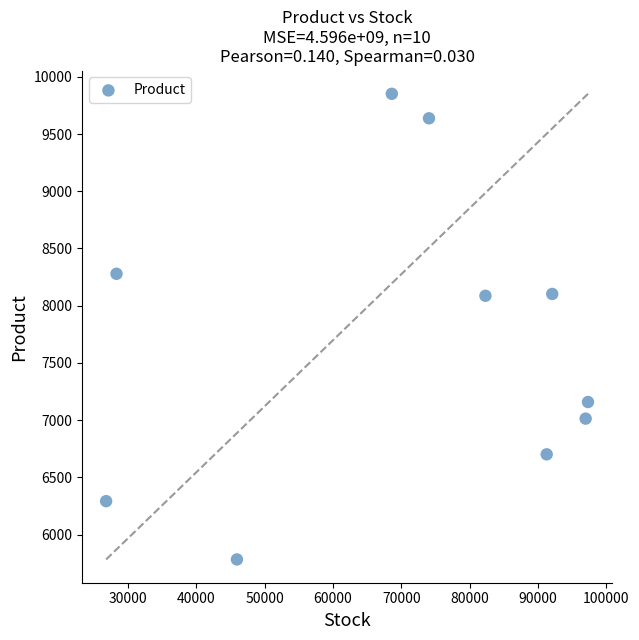

What is the average X value?

70361